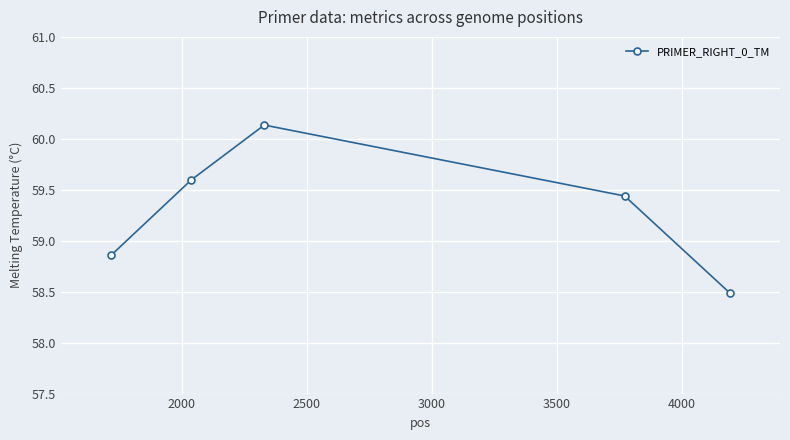

What is the greatest value displayed?

60.1